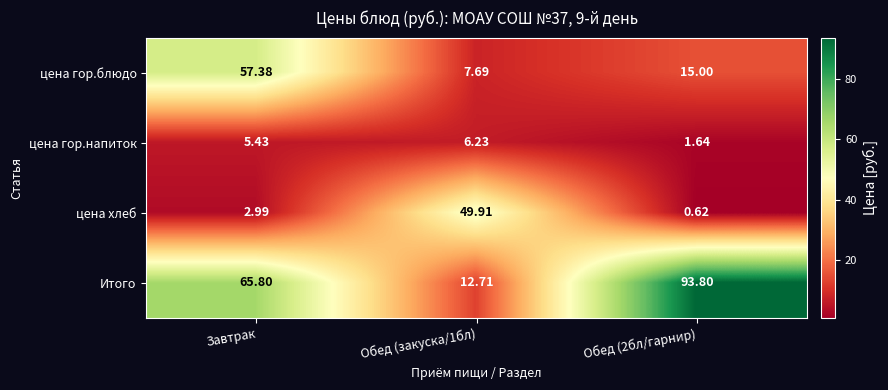

Which category has the highest value in the цена гор.блюдо series?

Завтрак